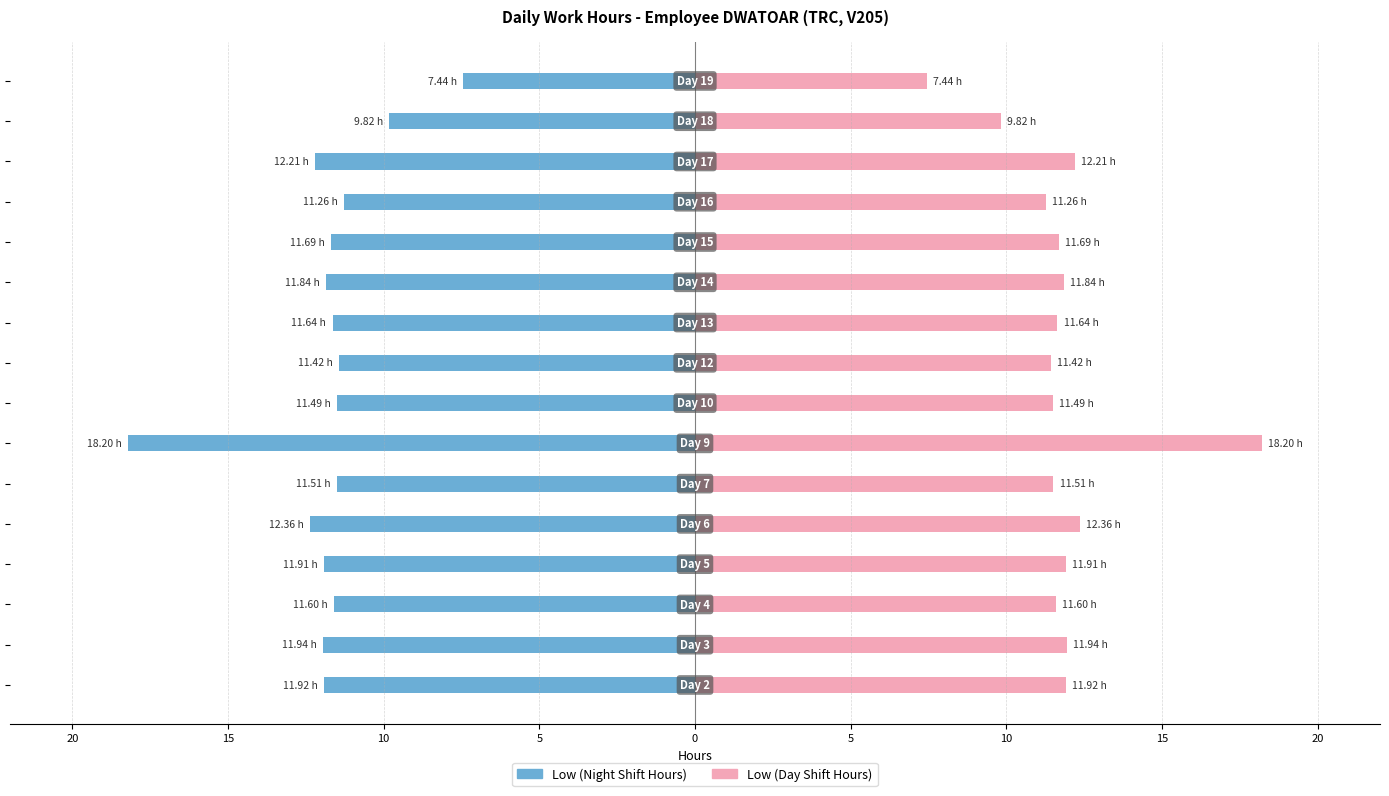

How many groups of bars are there?

16